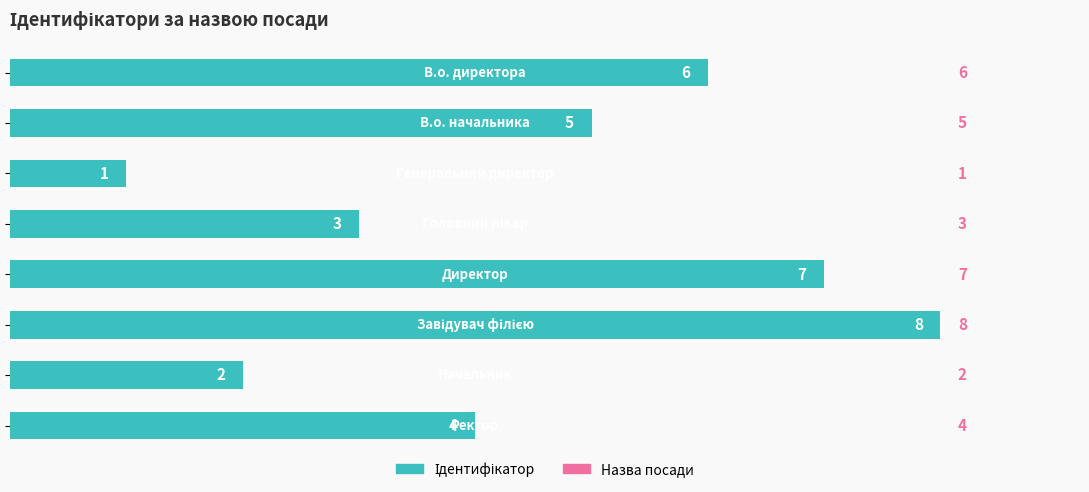

What is the value of the 8th bar from the top?

4